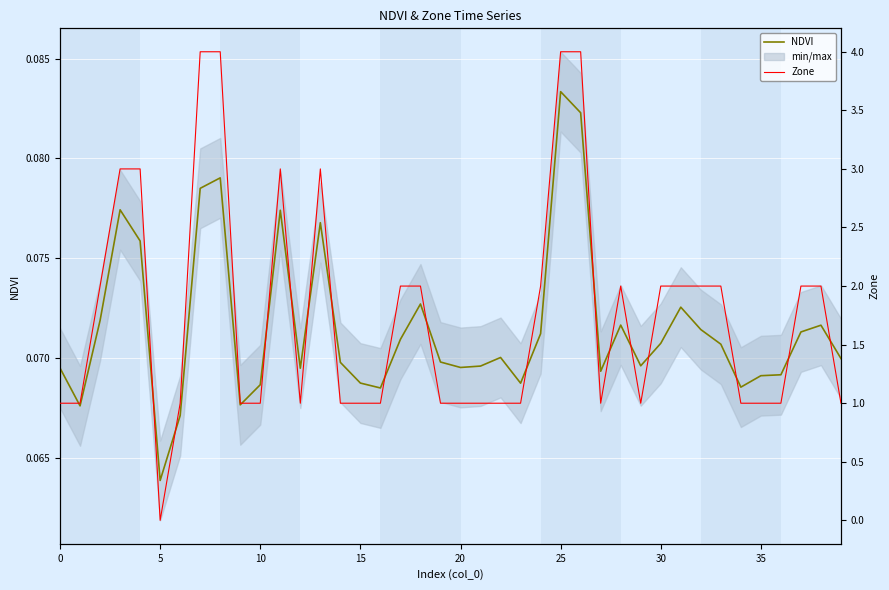

Reading right to left, transcribe all the data shown in this chart.

NDVI: 0.1	0.1	0.1	0.1	0.1	0.1	0.1	0.1	0.1	0.1	0.1	0.1	0.1	0.1	0.1	0.1	0.1	0.1	0.1	0.1	0.1	0.1	0.1	0.1	0.1	0.1	0.1	0.1	0.1	0.1	0.1	0.1	0.1	0.1	0.1	0.1	0.1	0.1	0.1	0.1
Zone: 1.0	2.0	2.0	1.0	1.0	1.0	2.0	2.0	2.0	2.0	1.0	2.0	1.0	4.0	4.0	2.0	1.0	1.0	1.0	1.0	1.0	2.0	2.0	1.0	1.0	1.0	3.0	1.0	3.0	1.0	1.0	4.0	4.0	1.0	0.0	3.0	3.0	2.0	1.0	1.0